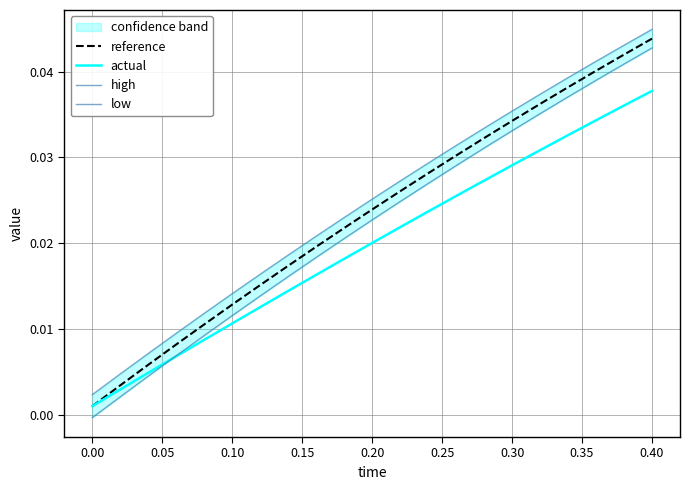

The value of actual at 0.00 is 0.0. True or false?

False